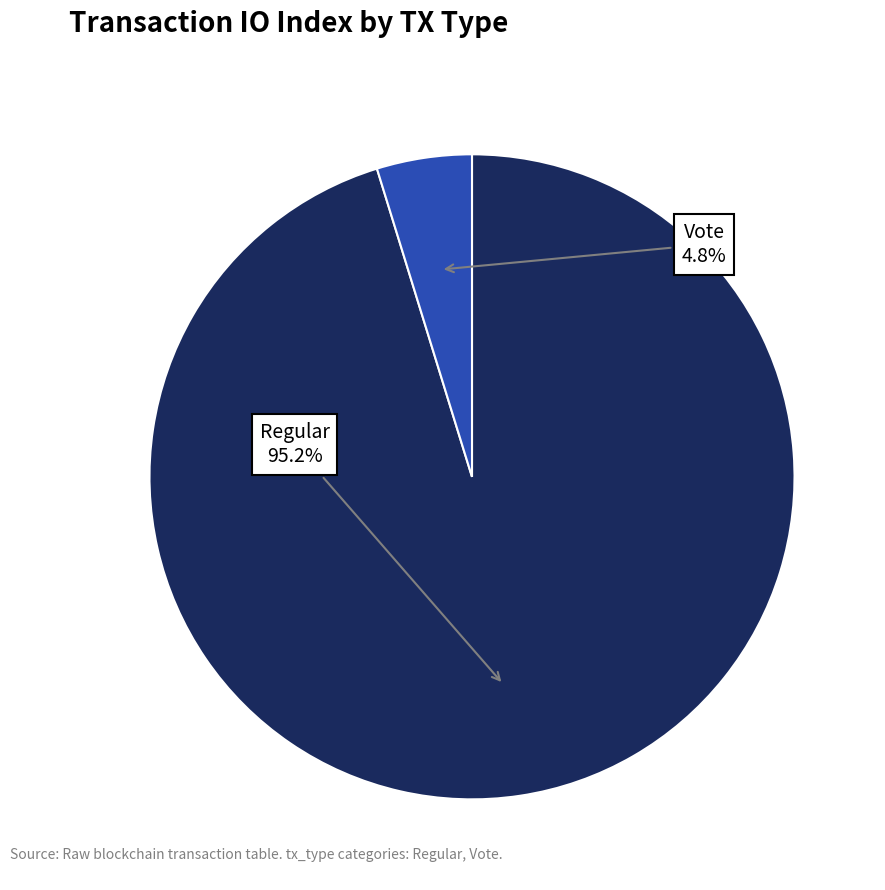

Is there any slice that represents more than half of the pie?

Yes